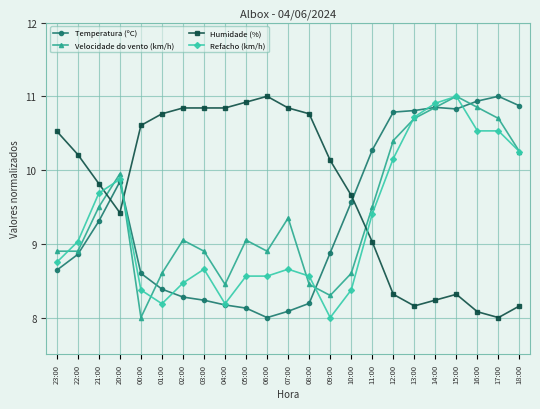

The value of Velocidade do vento (km/h) at 20:00 is 9.9. True or false?

True